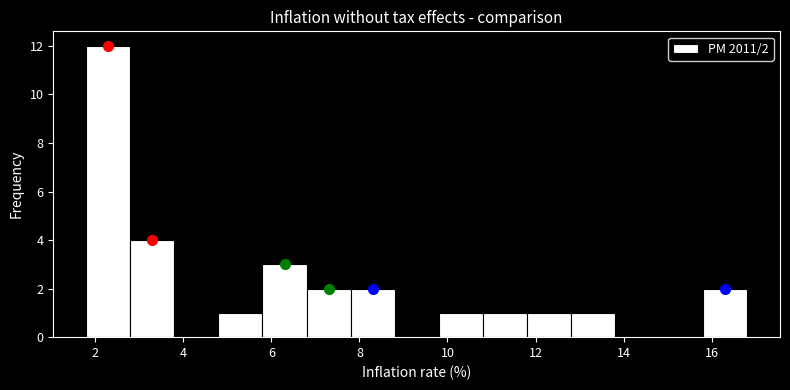

Which range on the x-axis has the tallest bar?

1.8 to 2.8